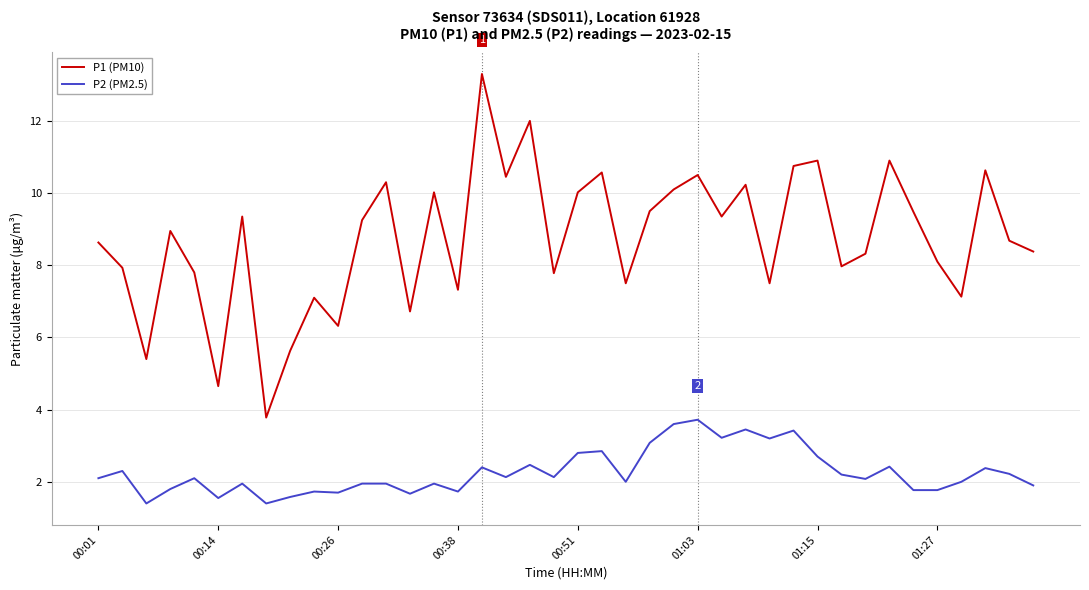

True or false: P1 (PM10) and P2 (PM2.5) intersect in this chart.

False